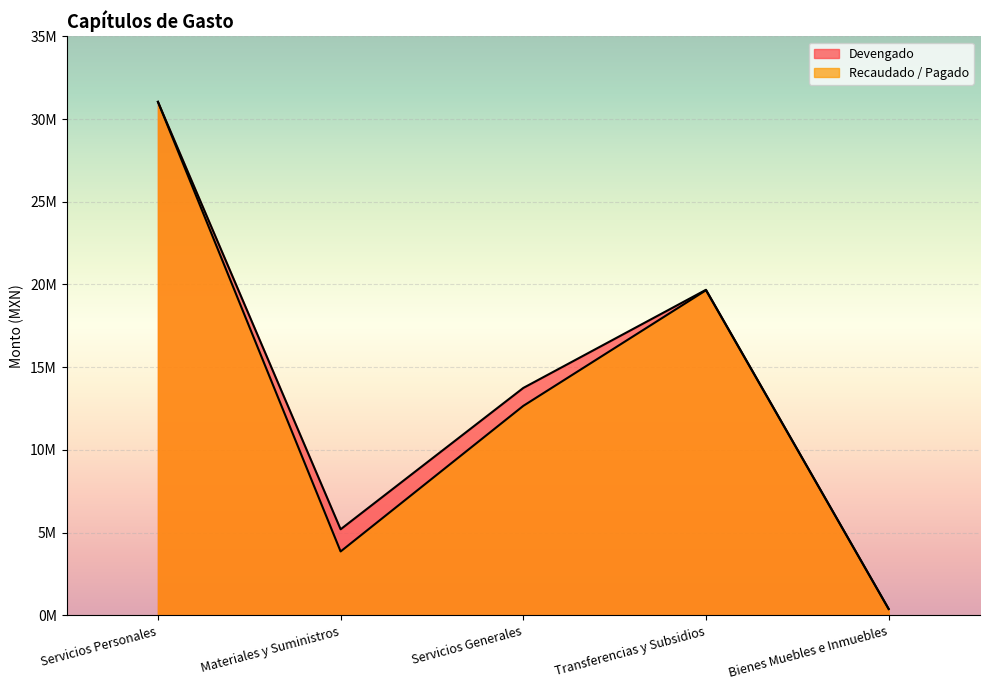

Rank the series at Transferencias y Subsidios from highest to lowest value.

Devengado, Recaudado / Pagado